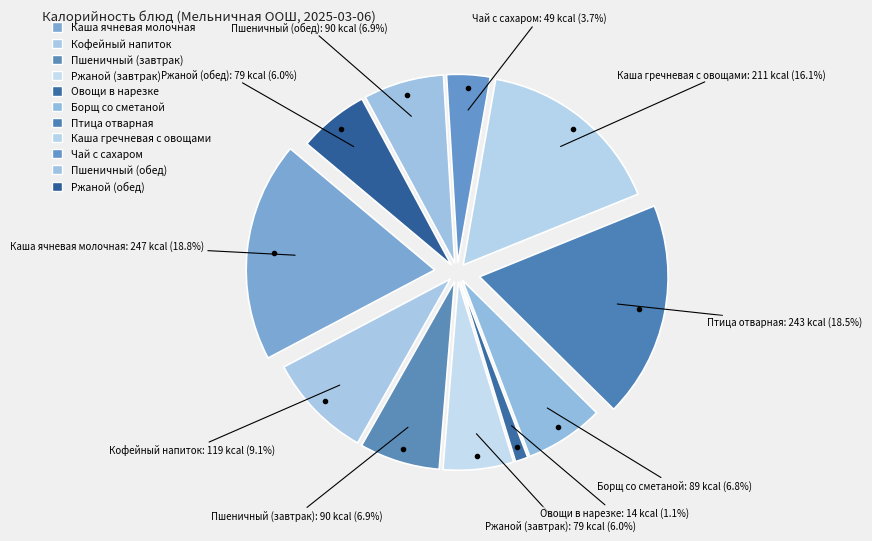

To the nearest percent, what is the difference between the largest and smallest slice percentages?

18%